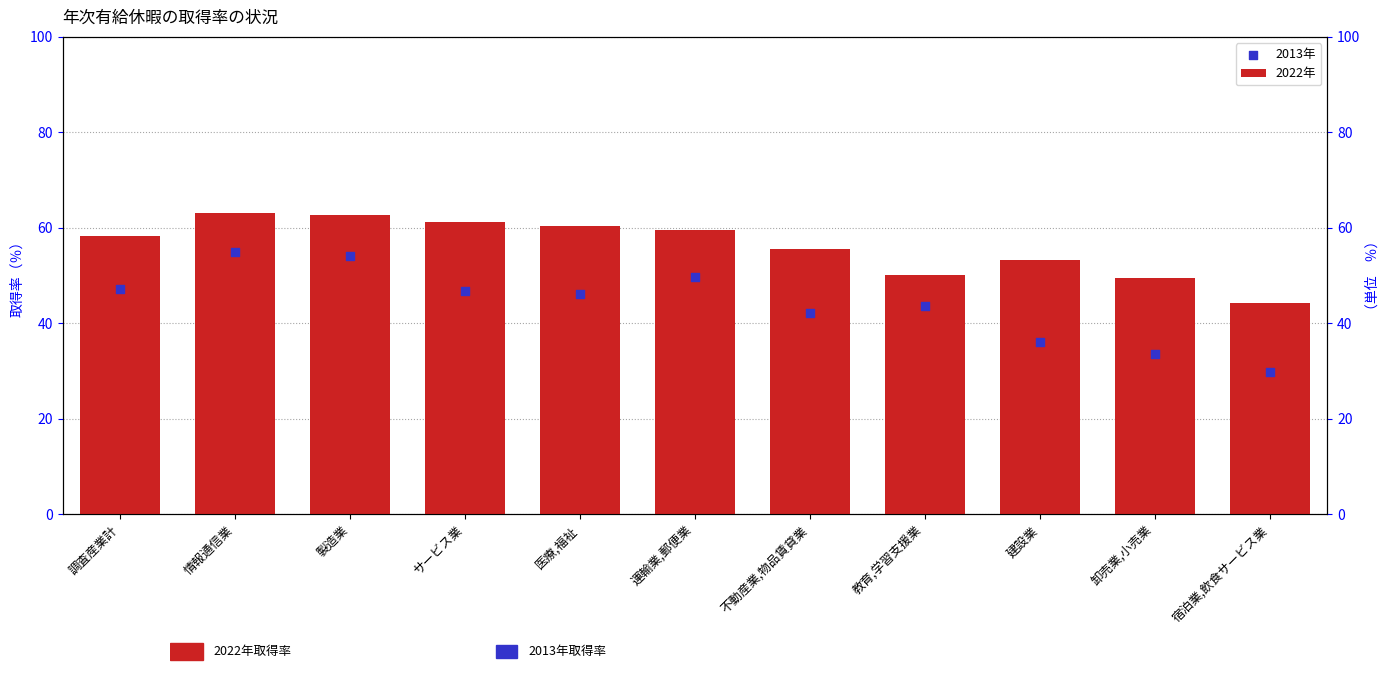

At how many categories does at least one series exceed 42?

11